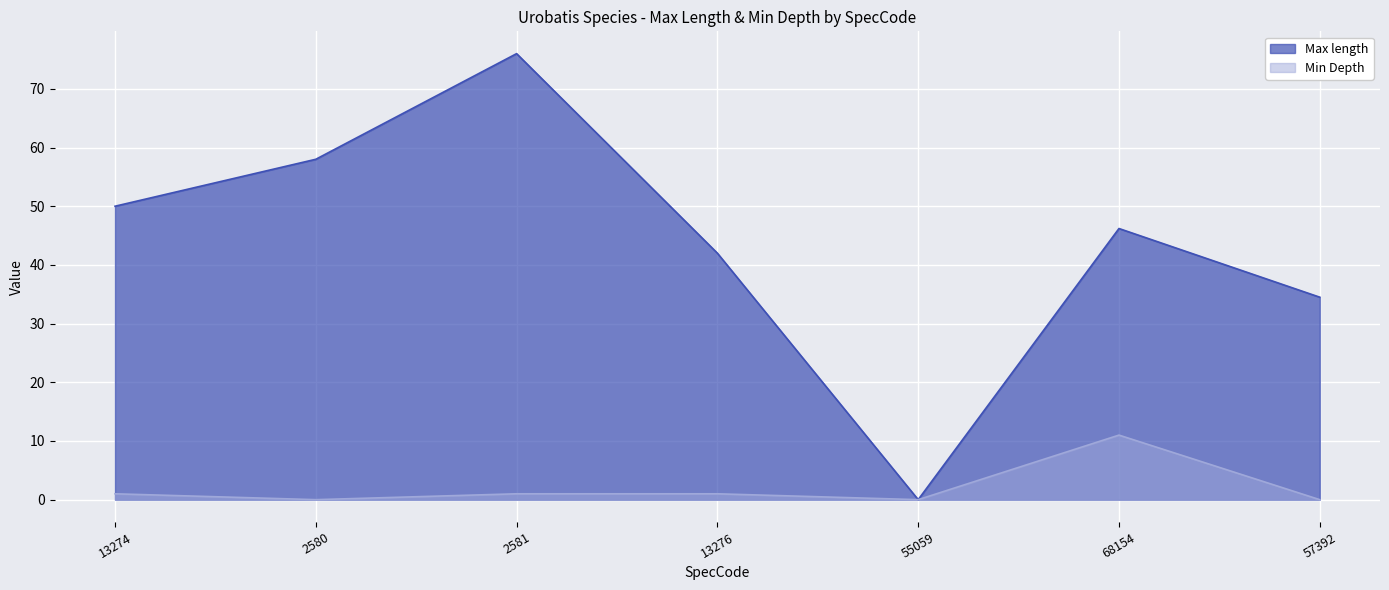

What is the difference between the Min Depth values at 57392 and 13274?

1.0